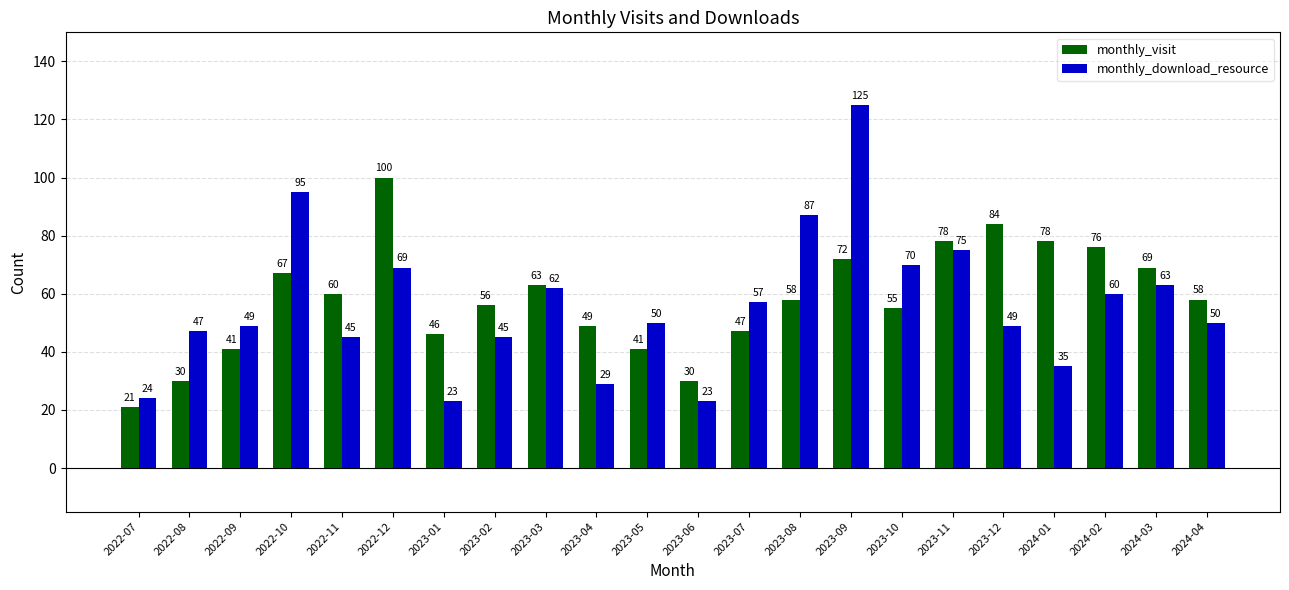

Reading left to right, transcribe all the data shown in this chart.

monthly_visit: 21	30	41	67	60	100	46	56	63	49	41	30	47	58	72	55	78	84	78	76	69	58
monthly_download_resource: 24	47	49	95	45	69	23	45	62	29	50	23	57	87	125	70	75	49	35	60	63	50